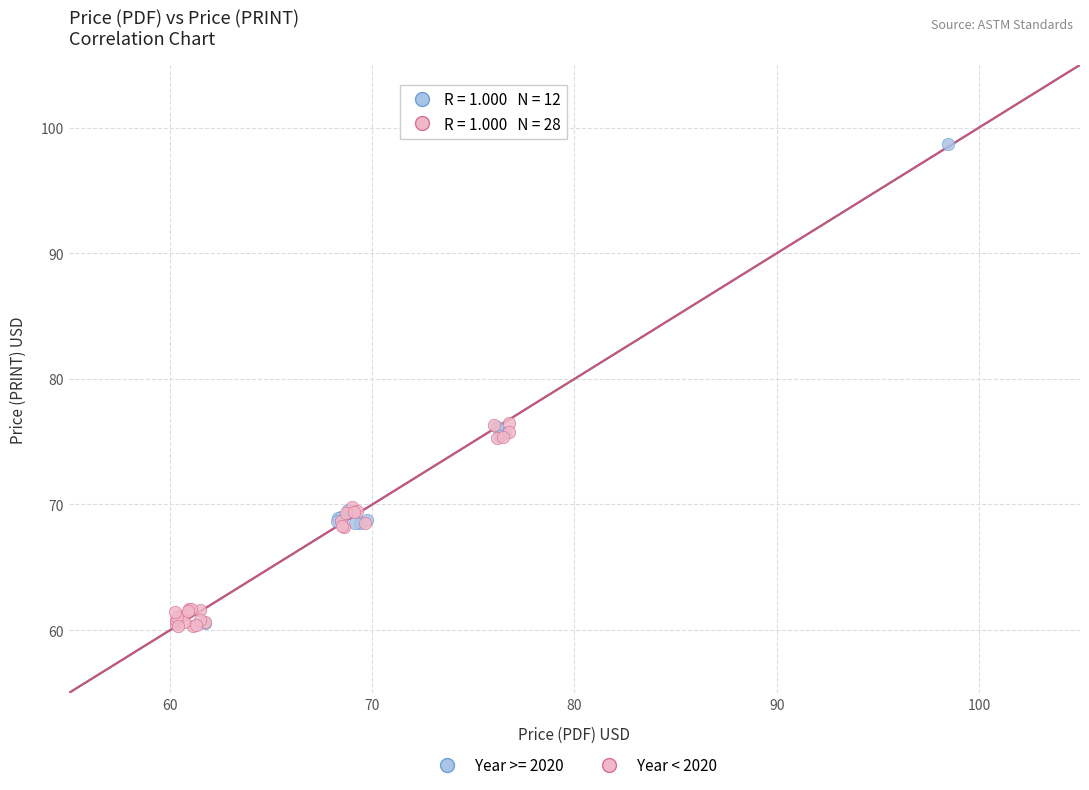

Which series has the widest spread of Y values?

Year >= 2020